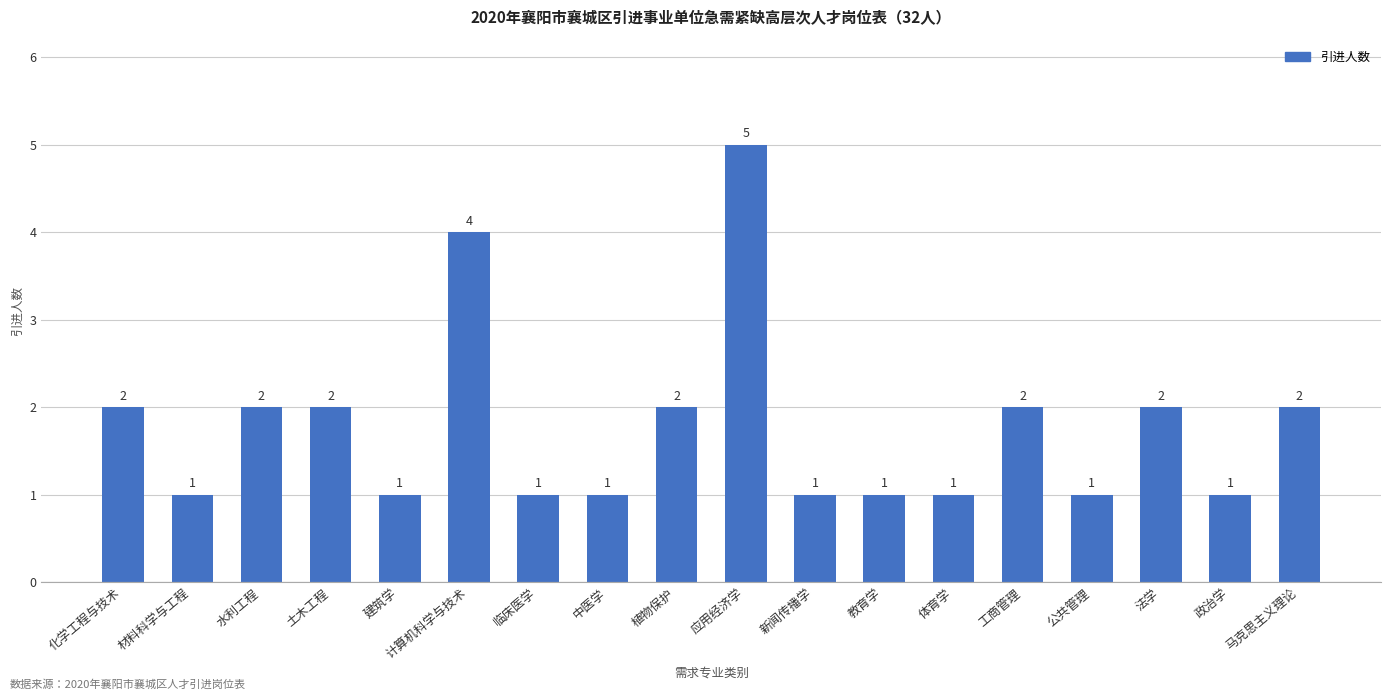

The value at 工商管理 is 0. True or false?

False